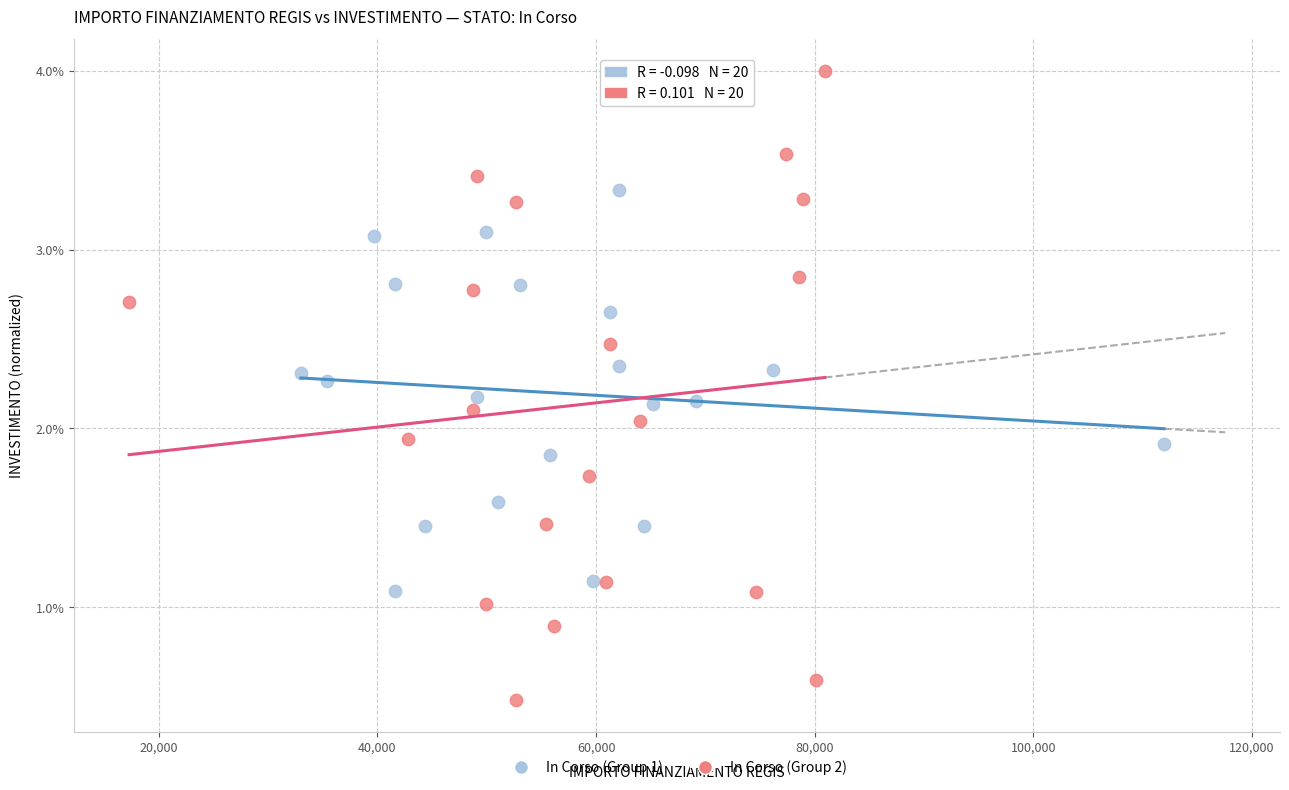

What are all the series names shown in the legend?

In Corso (Group 1), In Corso (Group 2)